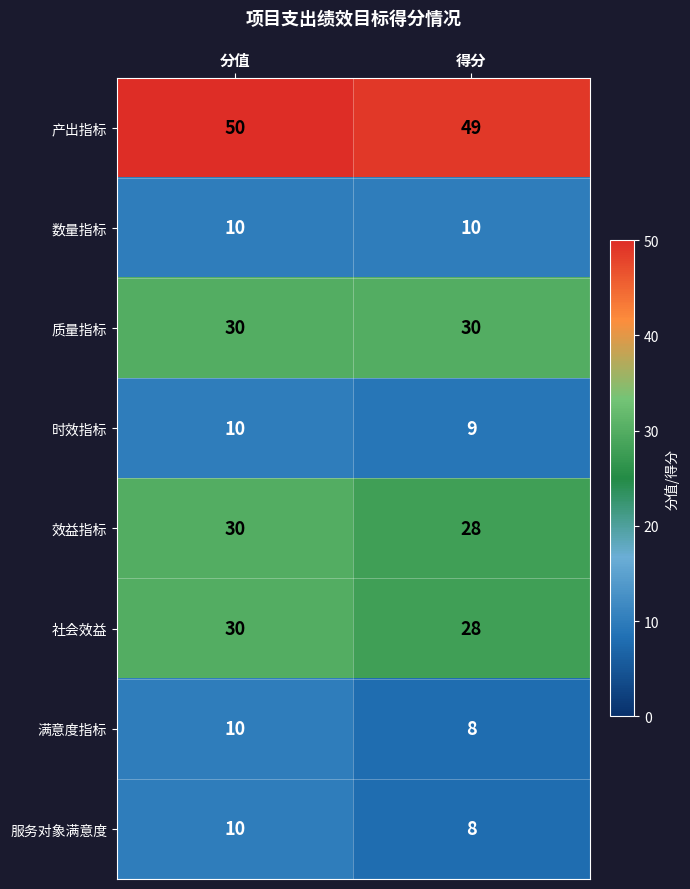

What is the minimum value for 产出指标?

49